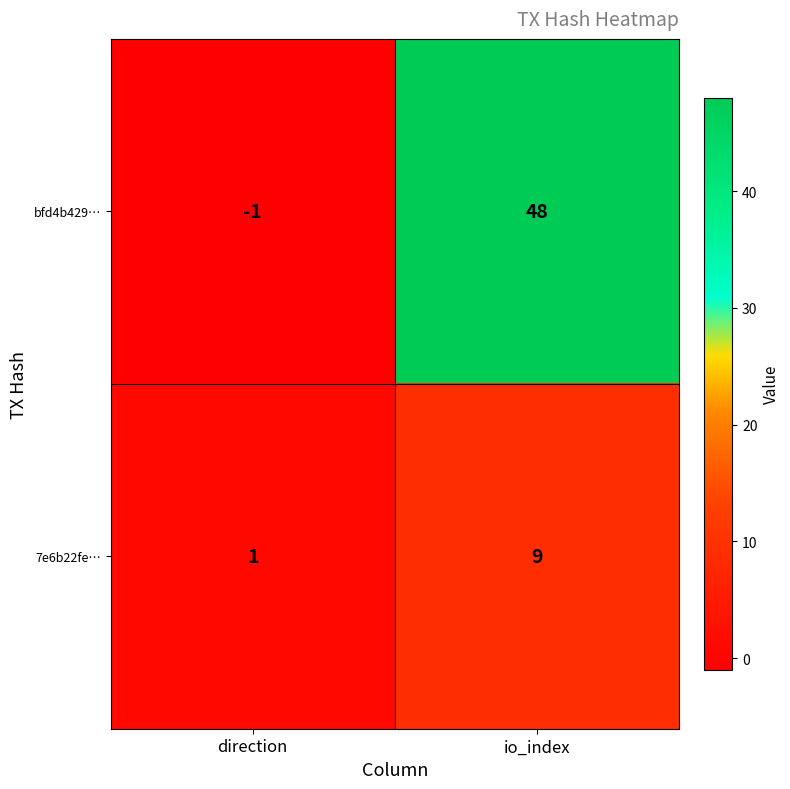

At how many categories does at least one series exceed 16?

1